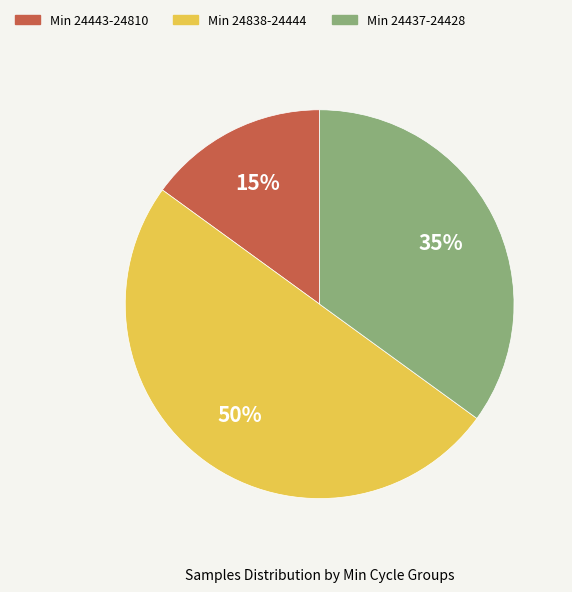

To the nearest percent, what is the average slice percentage?

33%